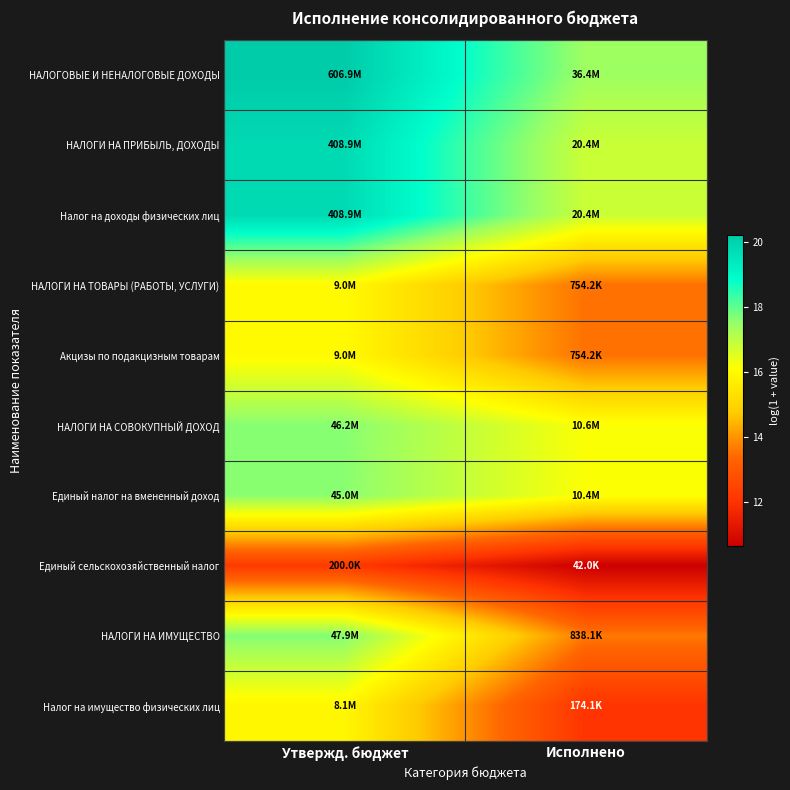

List the series in order of their peak value, lowest first.

Единый сельскохозяйственный налог, Налог на имущество физических лиц, НАЛОГИ НА ТОВАРЫ (РАБОТЫ, УСЛУГИ), Акцизы по подакцизным товарам, Единый налог на вмененный доход, НАЛОГИ НА СОВОКУПНЫЙ ДОХОД, НАЛОГИ НА ИМУЩЕСТВО, НАЛОГИ НА ПРИБЫЛЬ, ДОХОДЫ, Налог на доходы физических лиц, НАЛОГОВЫЕ И НЕНАЛОГОВЫЕ ДОХОДЫ